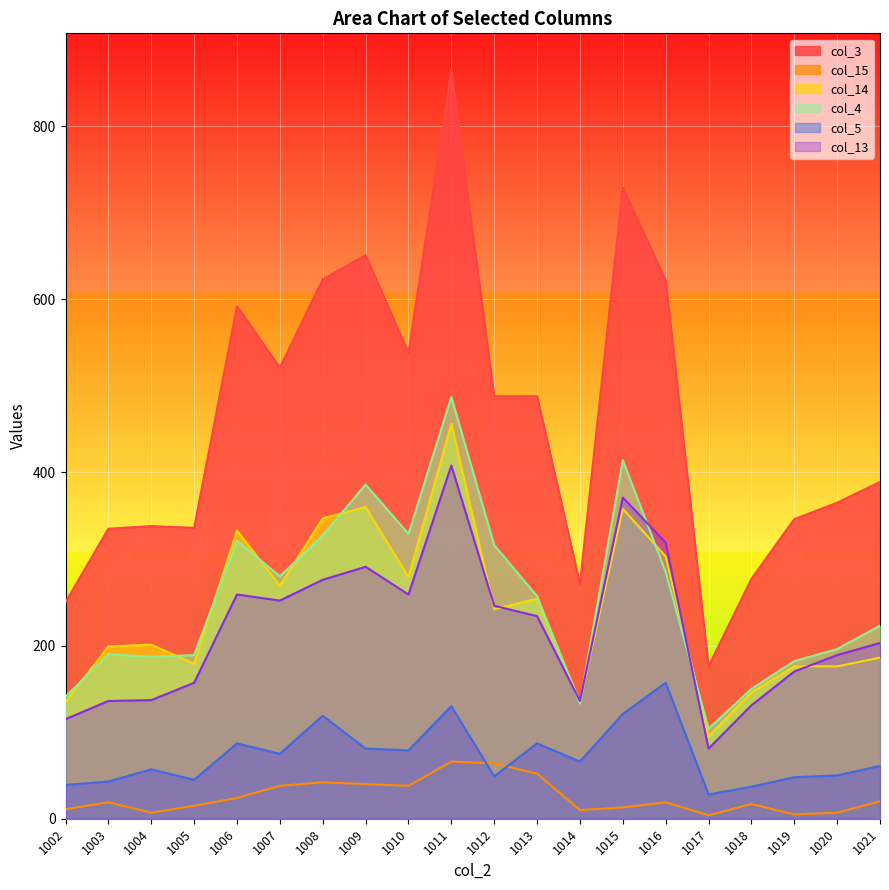

What are all the series names shown in the legend?

col_3, col_15, col_14, col_4, col_5, col_13